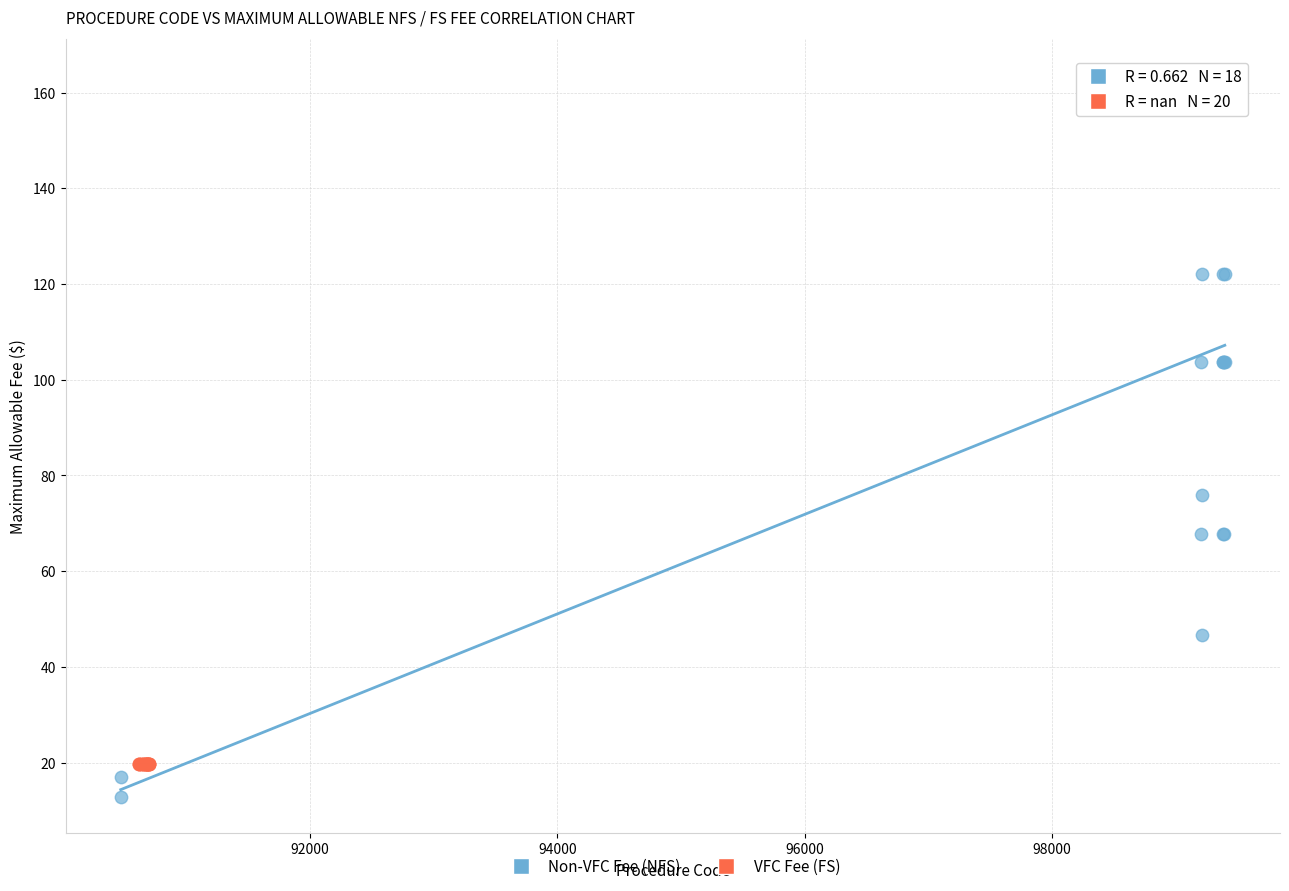

Which series contains the lowest Y value?

Non-VFC Fee (NFS)